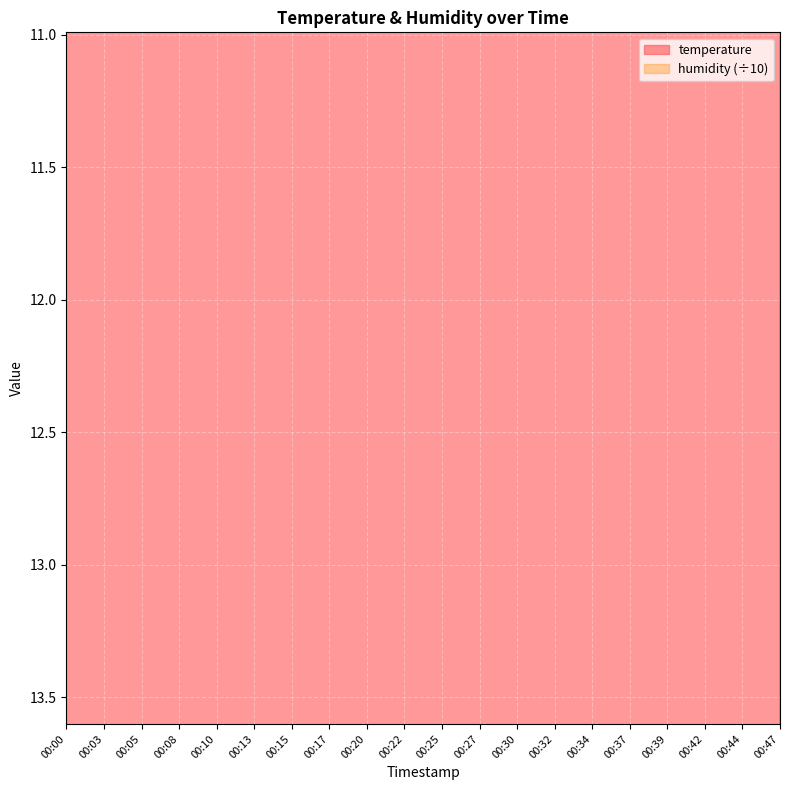

Reading left to right, what are all the values shown in this chart?

00:00=14.7	00:03=14.7	00:05=14.7	00:08=14.7	00:10=14.7	00:13=14.7	00:15=14.6	00:17=14.7	00:20=14.6	00:22=14.6	00:25=14.7	00:27=14.6	00:30=14.7	00:32=14.7	00:34=14.7	00:37=14.7	00:39=14.6	00:42=14.7	00:44=14.7	00:47=14.7